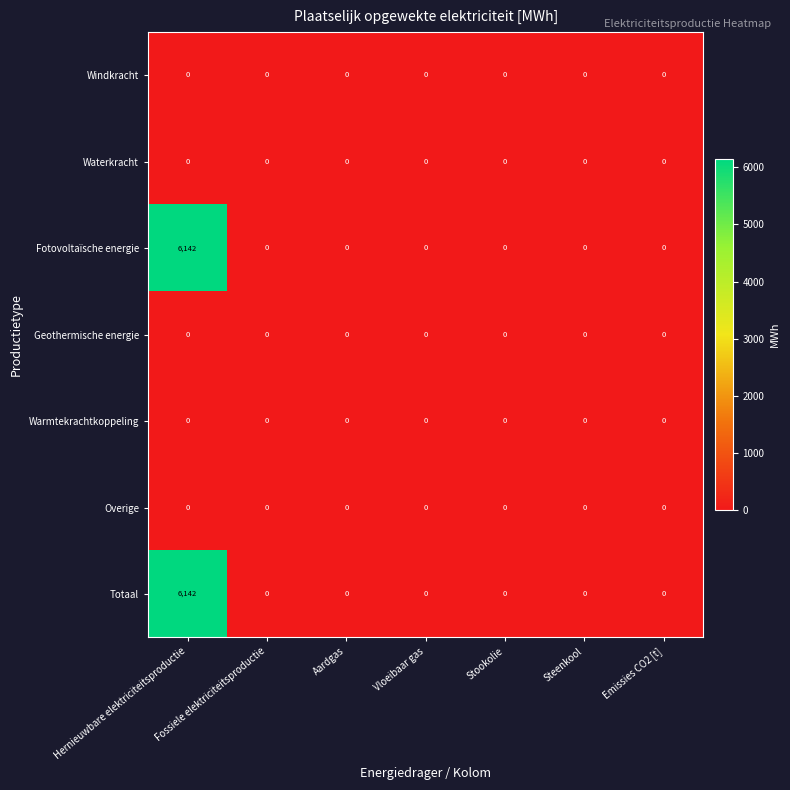

True or false: Fotovoltaïsche energie has a value of -2296 at Aardgas.

False